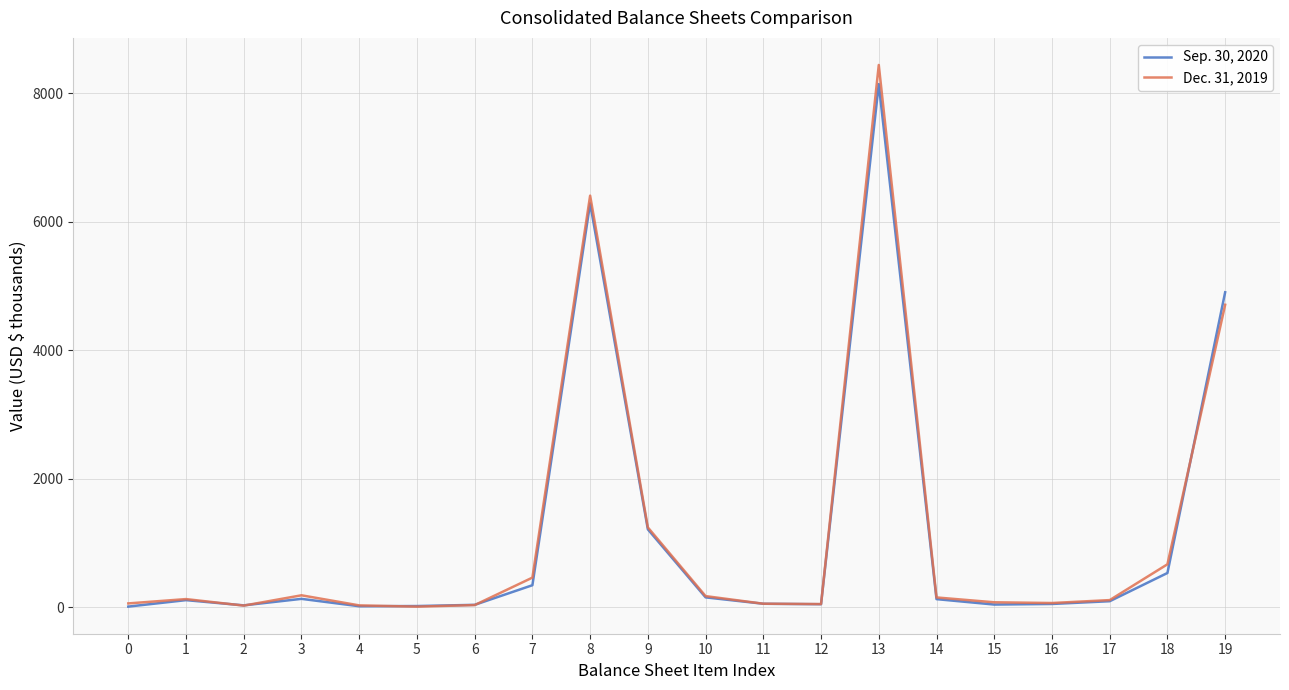

The value of Dec. 31, 2019 at 19 is 4706.1. True or false?

True